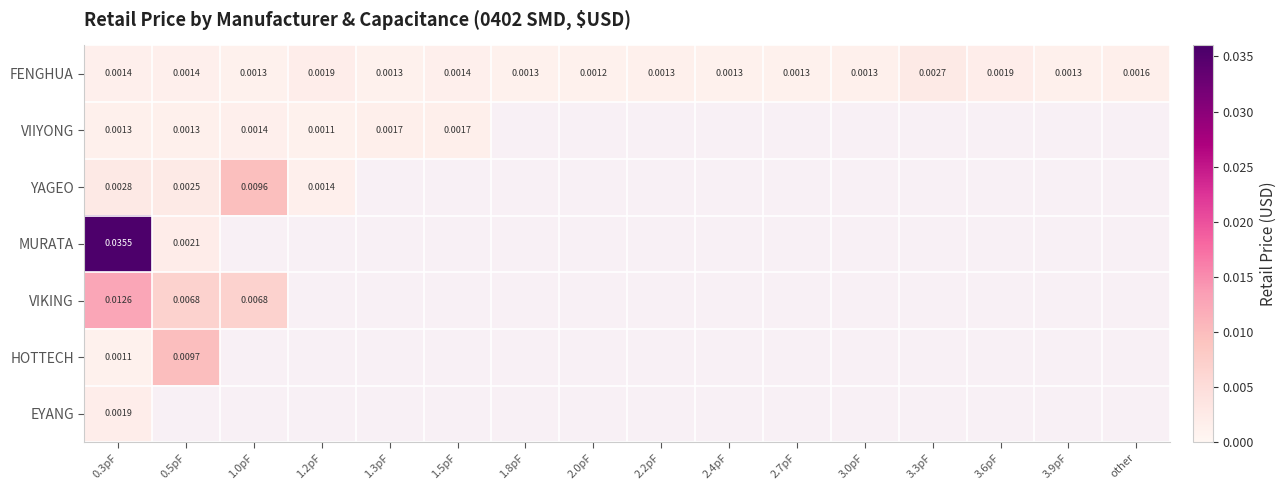

Is it true that HOTTECH equals 0.0 at 0.5pF?

True